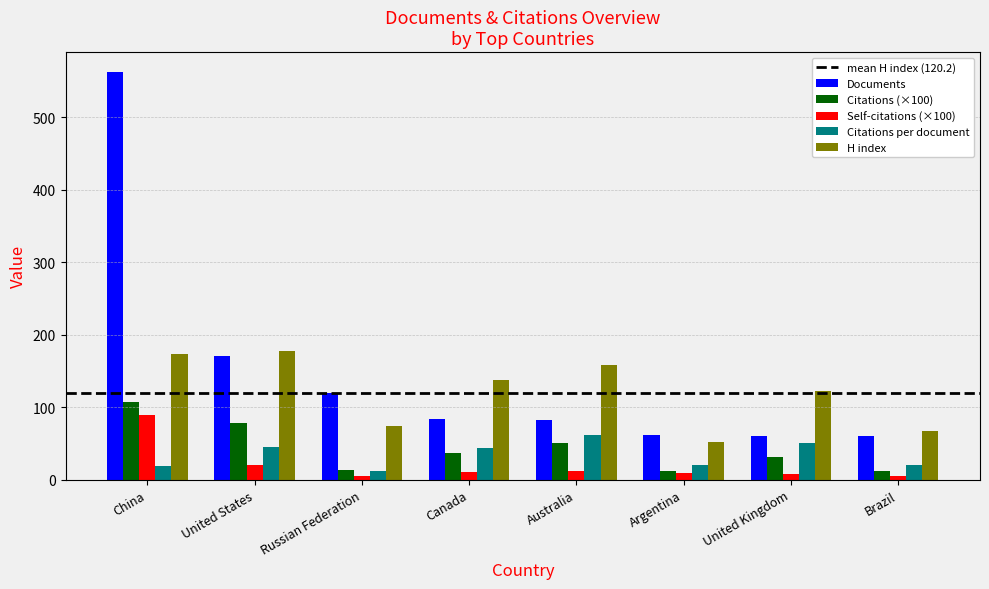

What is the average value of the Citations per document series?

34.0